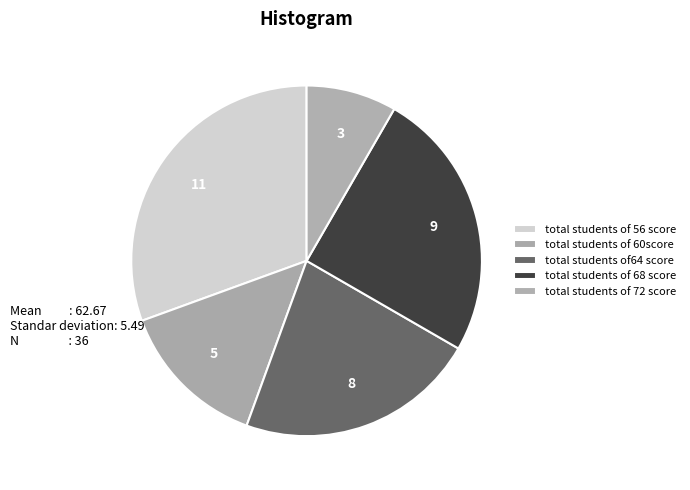

How many segments does this pie chart have?

5